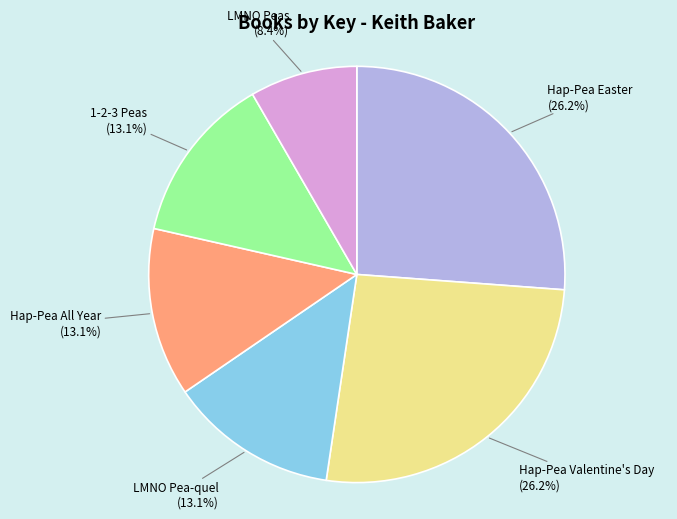

What is the ratio of the value at LMNO Pea-quel to the value at 1-2-3 Peas?

1.0